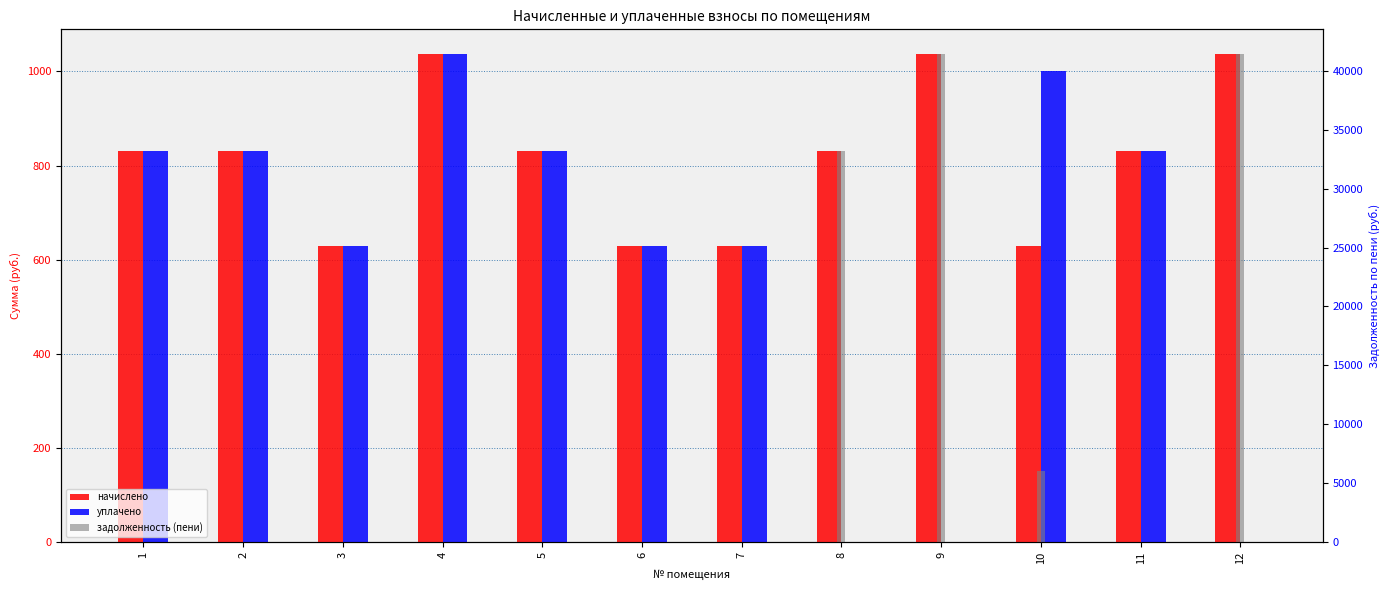

Reading right to left, what are all the values shown in this chart?

начислено: 12=1037.6	11=830.9	10=628.4	9=1037.6	8=830.9	7=628.4	6=628.4	5=830.9	4=1037.6	3=628.4	2=830.9	1=830.9
уплачено: 12=0.0	11=830.9	10=1000.0	9=0.0	8=0.0	7=628.4	6=628.4	5=830.9	4=1037.6	3=628.4	2=830.9	1=830.9
задолженность (пени): 12=41457.2	11=0.0	10=6030.9	9=41457.2	8=33198.7	7=0.0	6=0.0	5=0.0	4=0.0	3=0.0	2=0.0	1=0.0